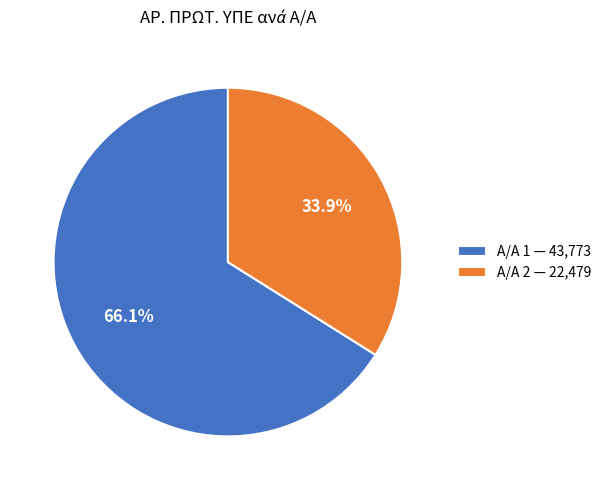

Between Α/Α 1 — 43,773 and Α/Α 2 — 22,479, which is larger?

Α/Α 1 — 43,773